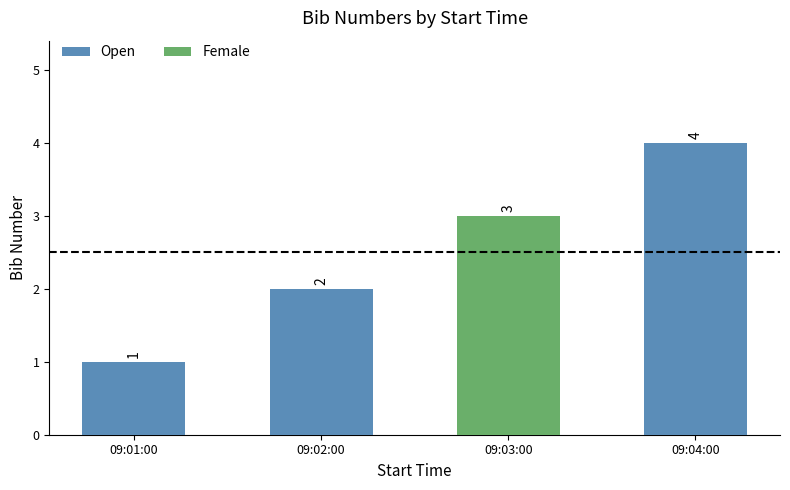

The Open series shows 2 at 09:02:00. True or false?

True